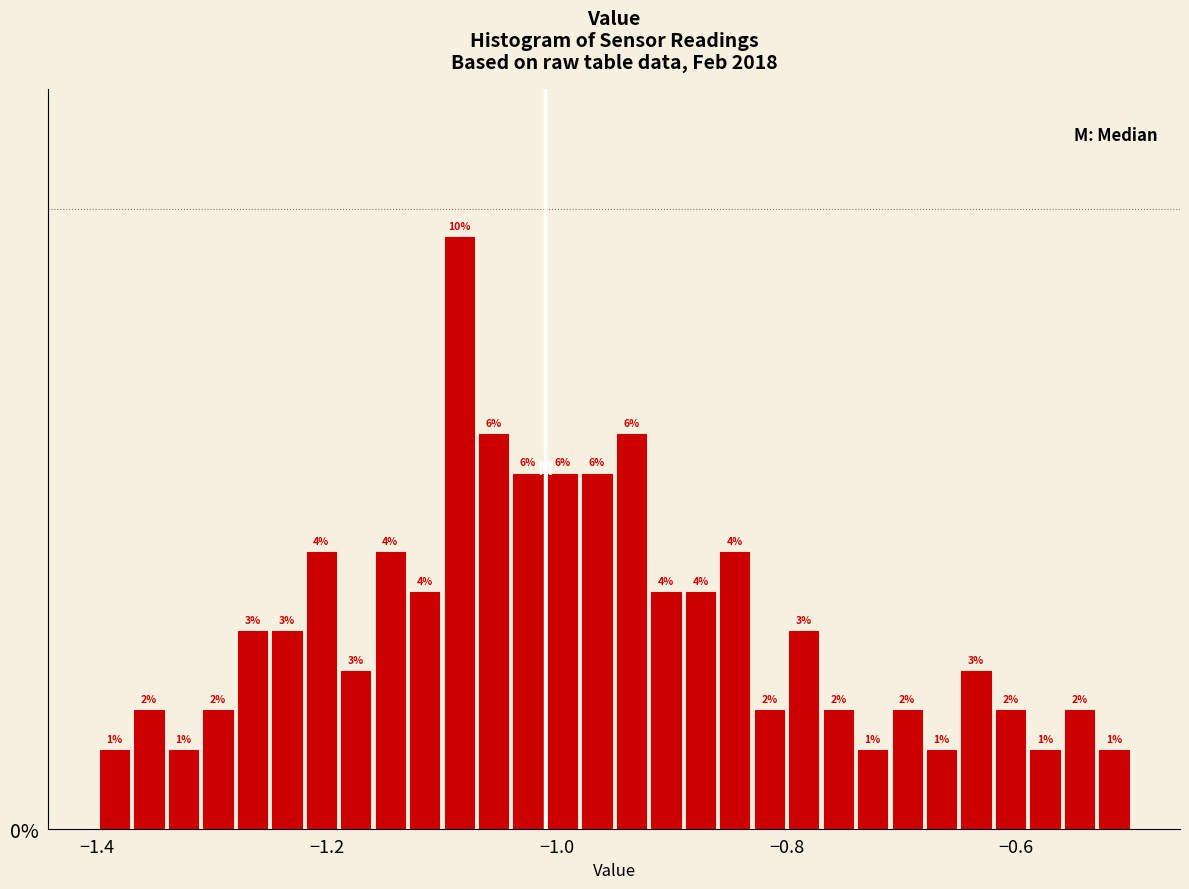

Around what value on the x-axis is the tallest bar? Give the approximate position of its centre, as read against the axis.

-1.08